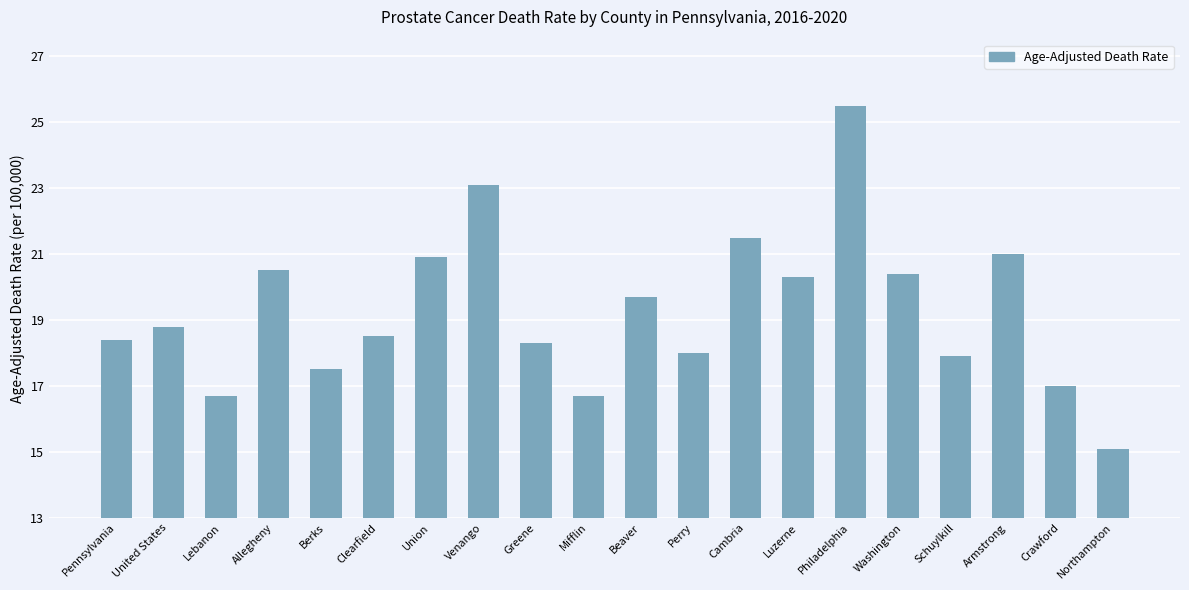

What value does the data have at Mifflin?

16.7